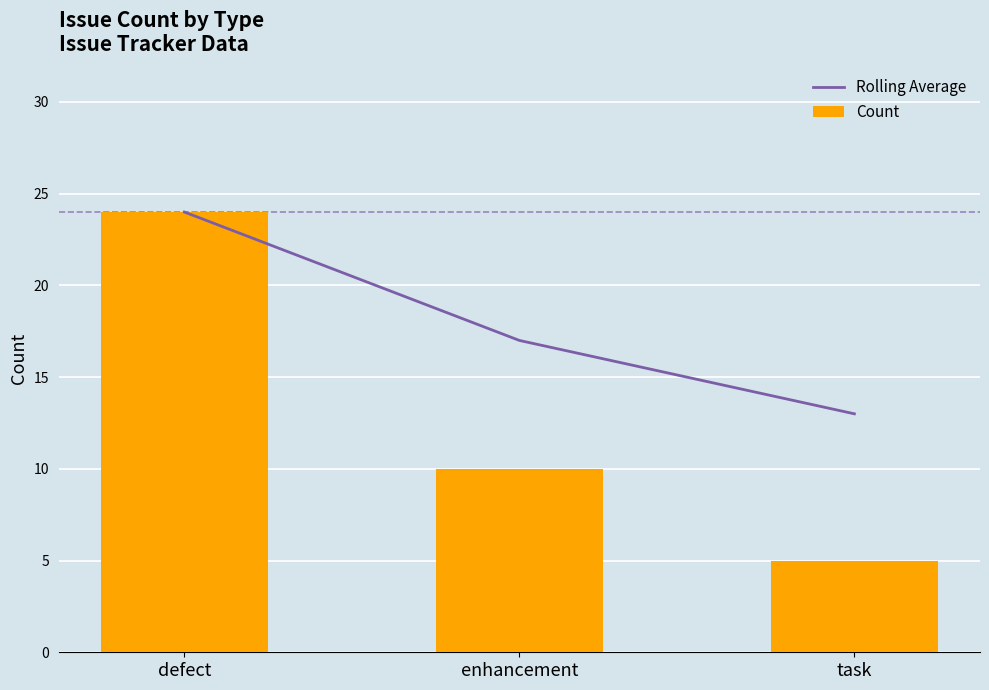

Rank the categories by Count value from highest to lowest.

defect, enhancement, task